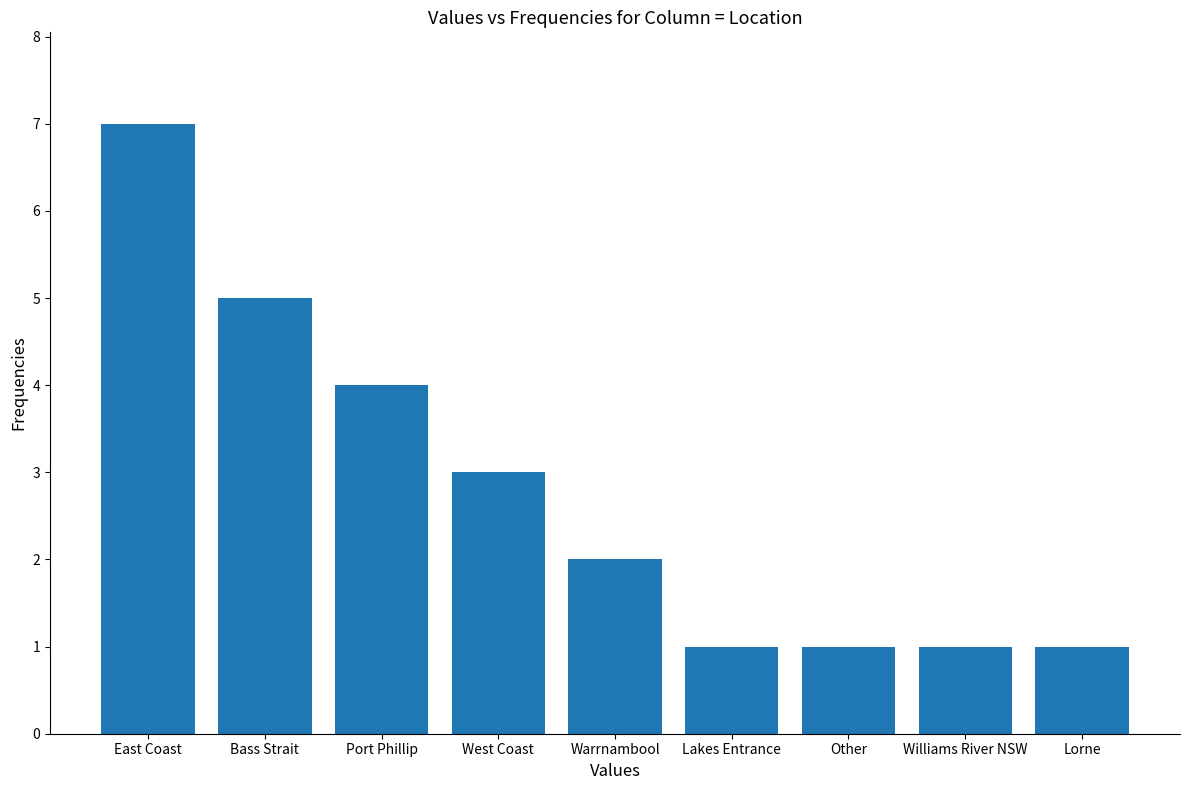

What is the label of the 2nd bar from the right?

Williams River NSW